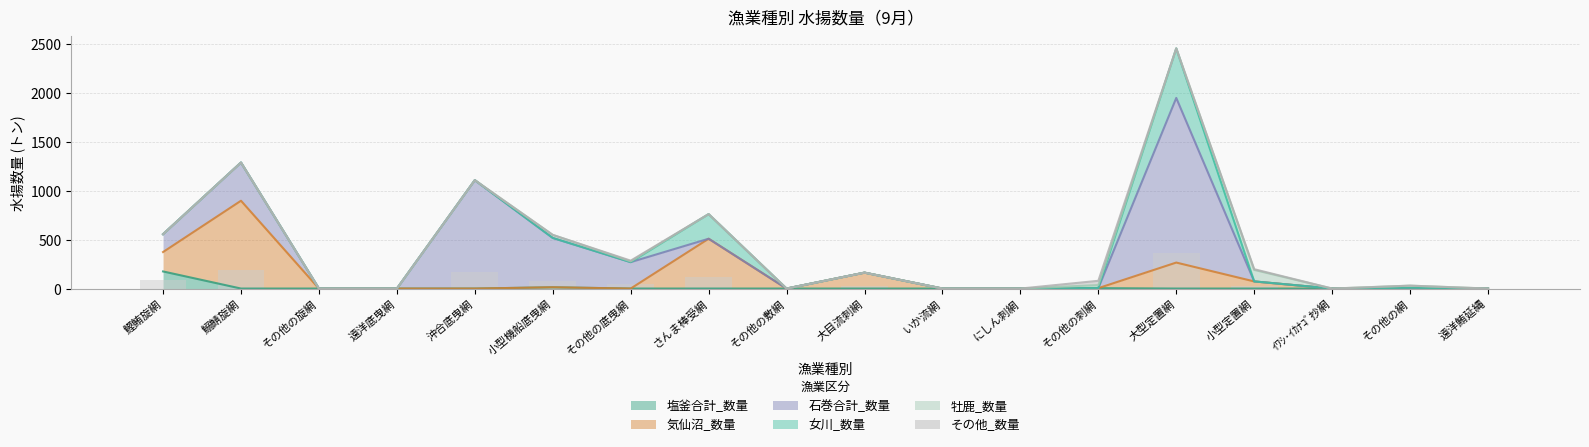

Reading left to right, list all the values displayed in this chart.

塩釜合計_数量: 175.1	0.0	0.0	0.0	0.0	13.1	0.0	0.0	0.0	0.0	0.0	0.0	4.1	0.0	0.0	0.0	0.8	0.0
気仙沼_数量: 198.6	898.7	0.0	0.0	0.0	0.0	0.0	509.8	0.0	163.0	0.0	0.0	0.0	266.0	73.0	0.0	0.0	0.0
石巻合計_数量: 182.8	391.1	0.0	0.0	1109.4	504.9	270.3	0.0	0.0	0.0	0.0	0.0	0.0	1684.8	0.0	0.0	0.0	0.0
女川_数量: 0.0	0.0	0.0	0.0	0.0	0.0	0.0	252.0	0.0	0.0	0.0	0.0	2.6	507.1	0.0	0.0	7.6	0.0
牡鹿_数量: 0.0	0.0	0.0	0.0	0.0	31.1	7.9	0.0	0.0	0.0	0.0	0.0	28.7	0.0	117.8	0.0	21.3	0.0
その他_数量: 0.0	0.0	0.0	0.0	0.0	0.0	7.4	0.0	0.0	0.0	0.0	0.0	43.9	0.0	7.5	0.0	0.0	0.0